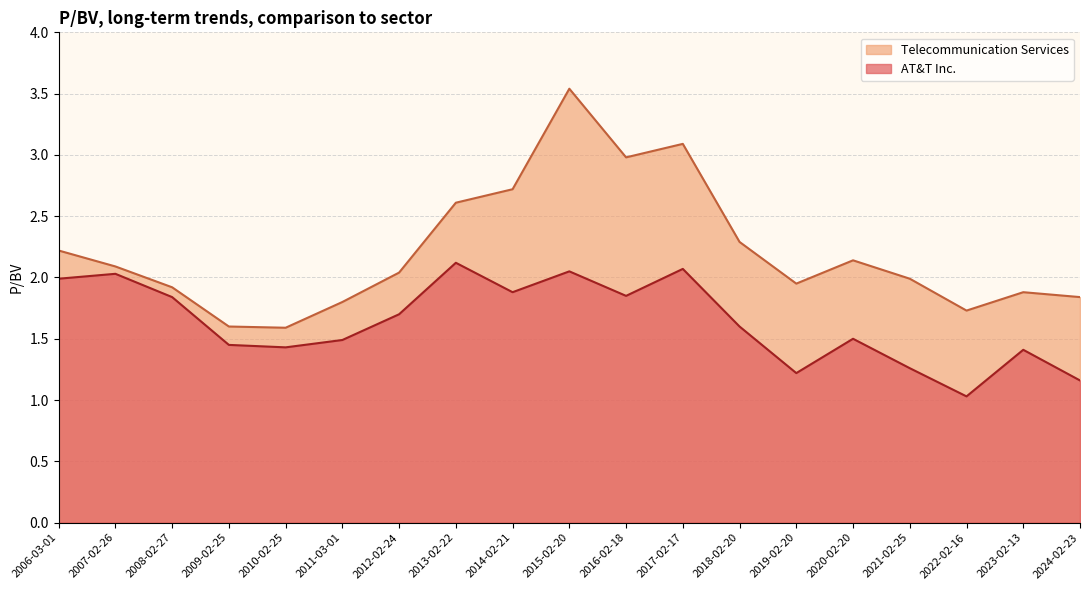

The value of Telecommunication Services at 2010-02-25 is 0.4. True or false?

False